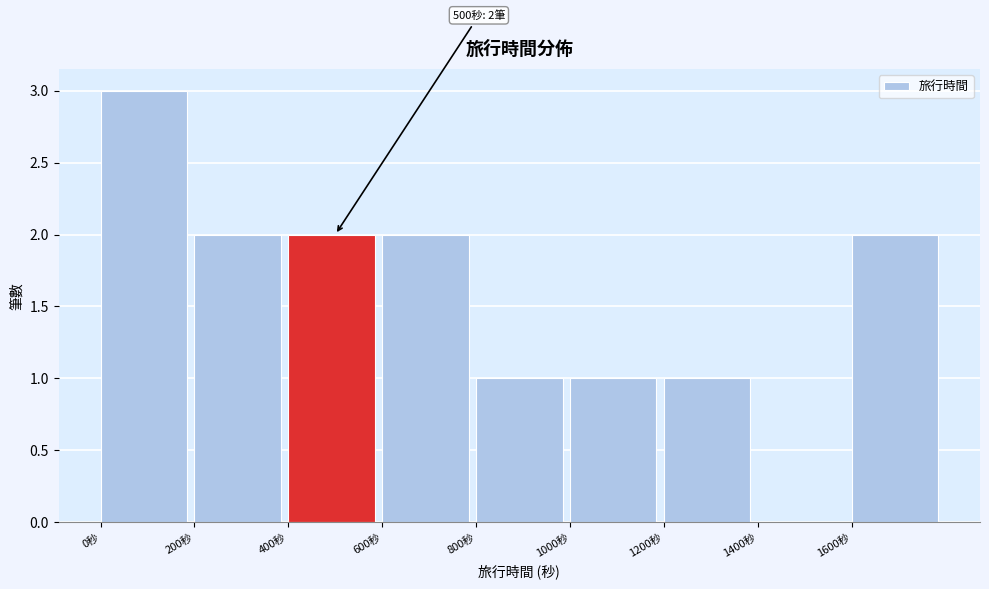

Which range on the x-axis has the tallest bar?

0 to 200